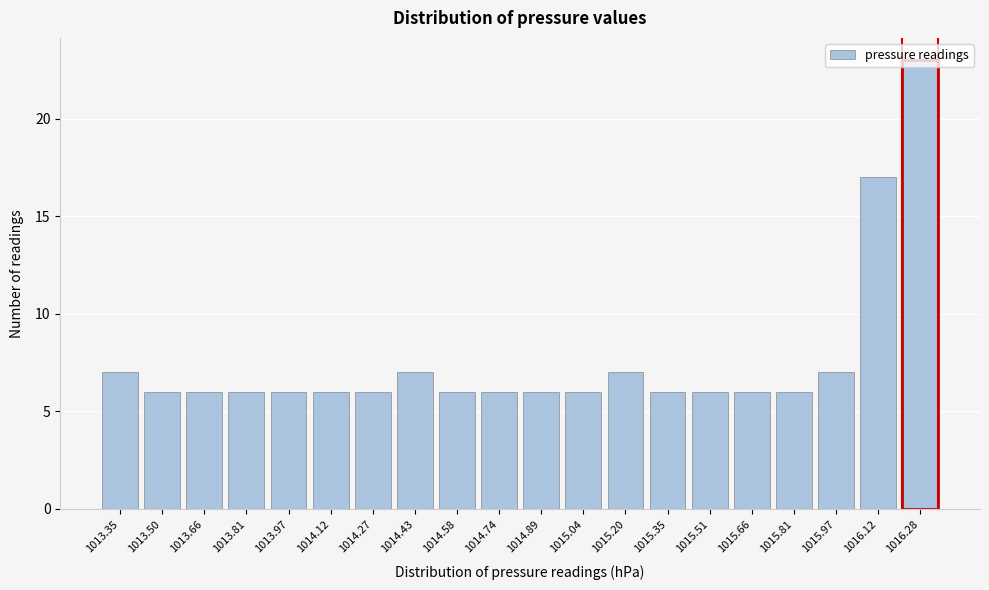

Approximately how many times larger is the value at 1014.27 compared to 1015.66?

1.0